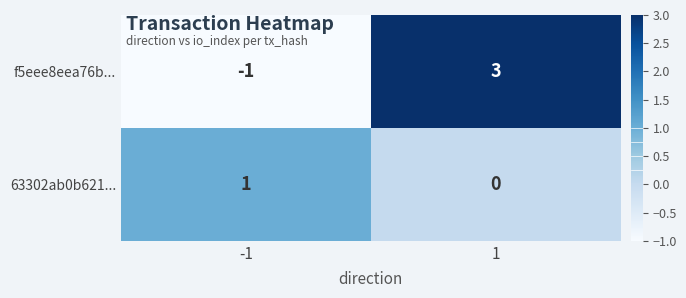

Reading right to left, extract all data points from this chart.

f5eee8eea76b...: 1=3	-1=-1
63302ab0b621...: 1=0	-1=1